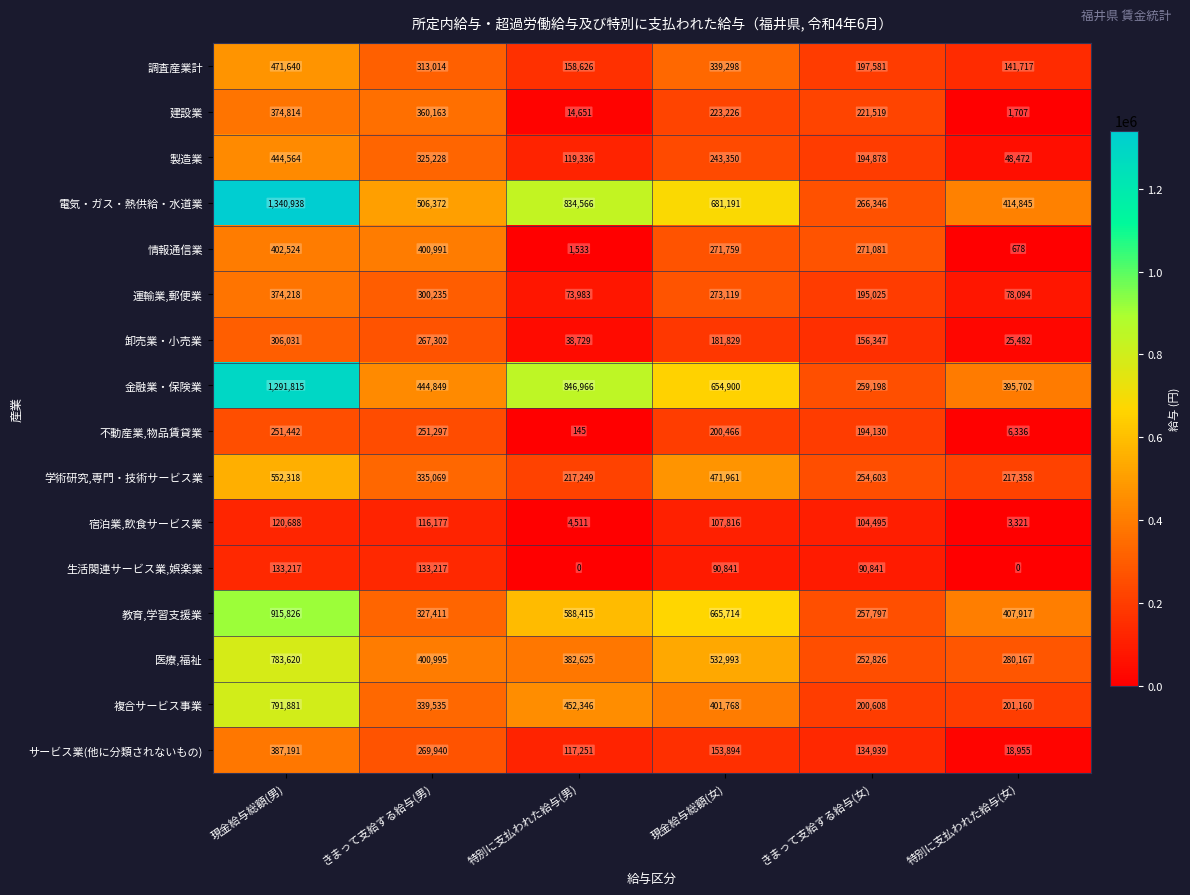

What is the average value of the 生活関連サービス業,娯楽業 series?

74686